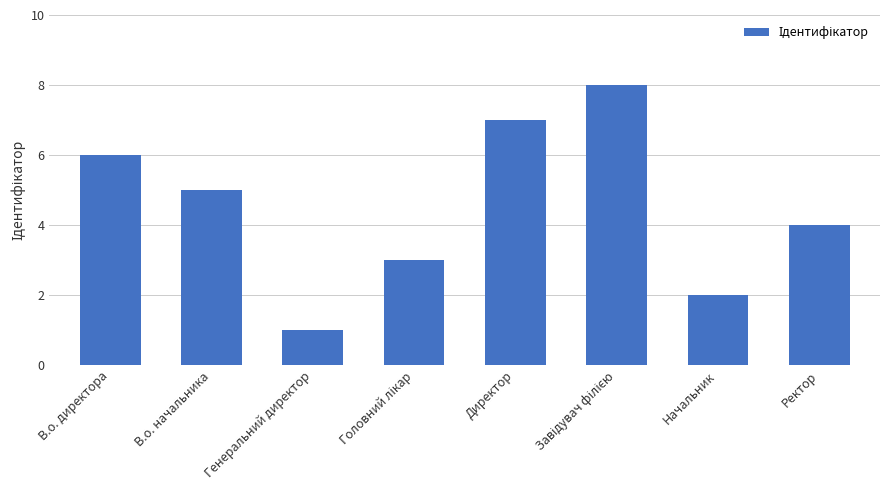

The chart shows a value of 3 at Директор. True or false?

False